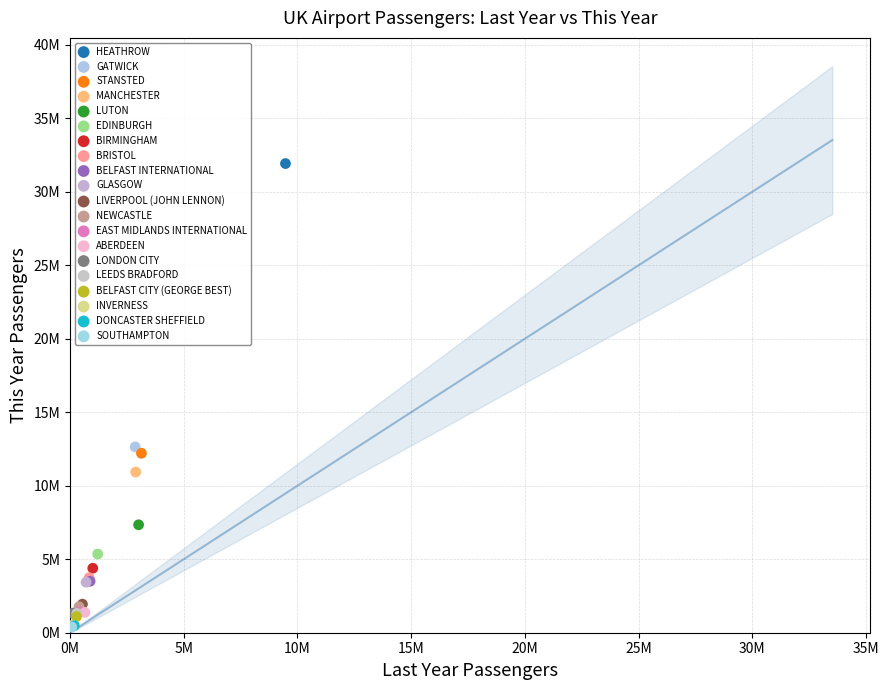

What are all the series names shown in the legend?

HEATHROW, GATWICK, STANSTED, MANCHESTER, LUTON, EDINBURGH, BIRMINGHAM, BRISTOL, BELFAST INTERNATIONAL, GLASGOW, LIVERPOOL (JOHN LENNON), NEWCASTLE, EAST MIDLANDS INTERNATIONAL, ABERDEEN, LONDON CITY, LEEDS BRADFORD, BELFAST CITY (GEORGE BEST), INVERNESS, DONCASTER SHEFFIELD, SOUTHAMPTON